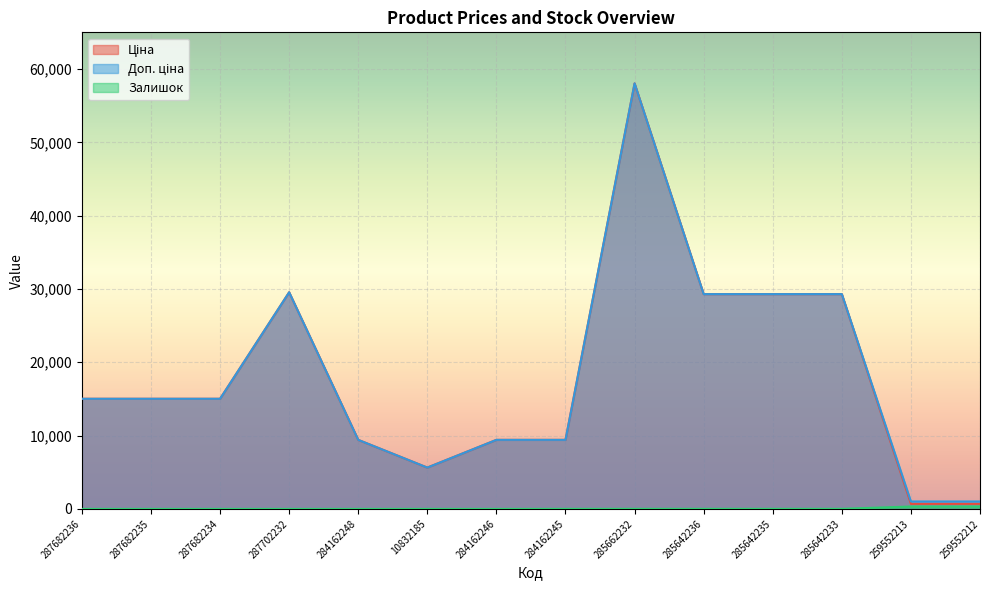

How many data points does each series have?

14